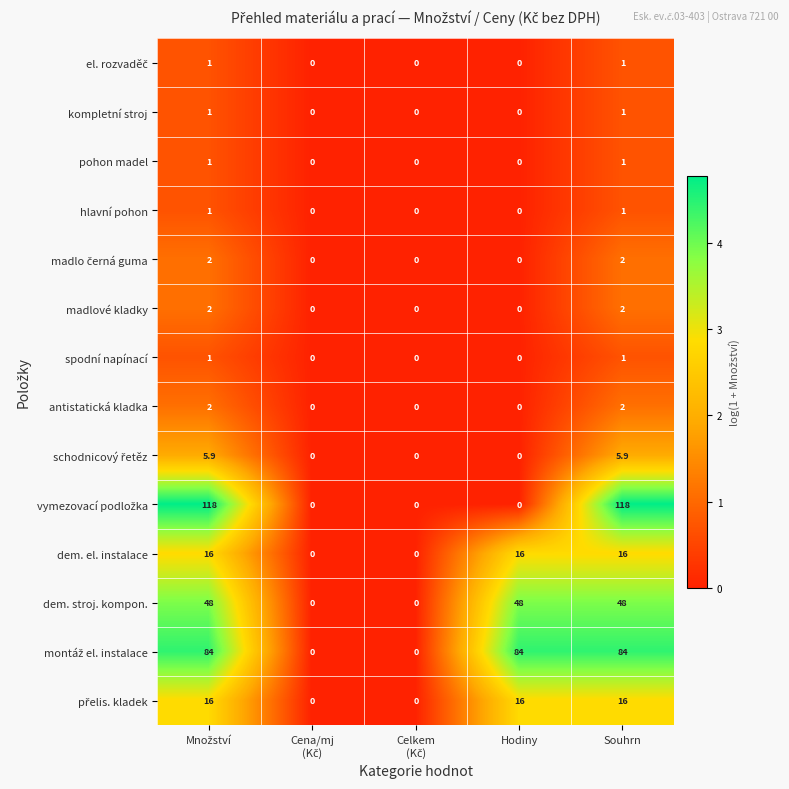

What is the spread (max minus min) of values at Hodiny?

84.0